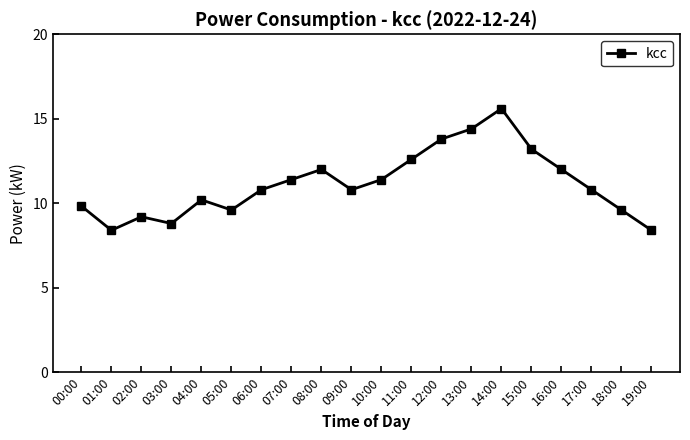

Approximately how many times larger is the value at 19:00 compared to 07:00?

0.7